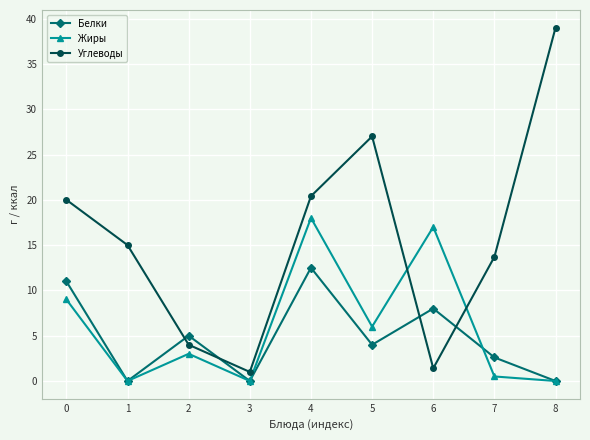

How many lines are shown in the chart?

3